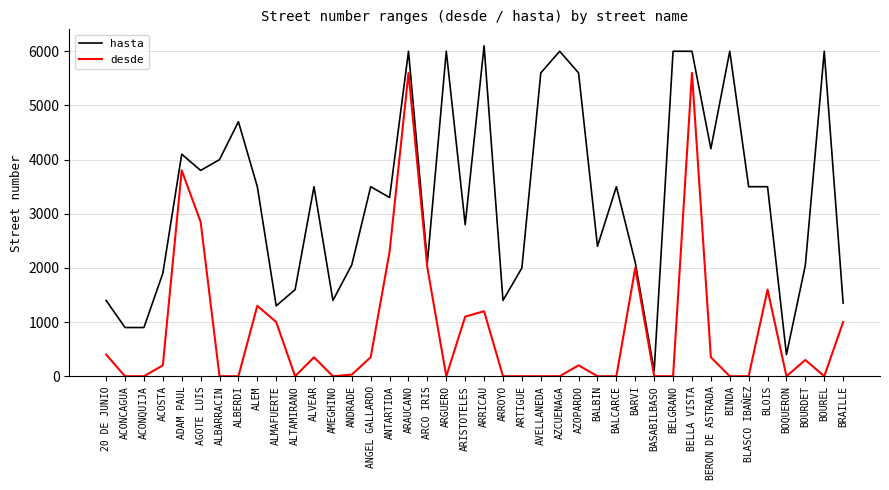

How many series are shown in this chart?

2